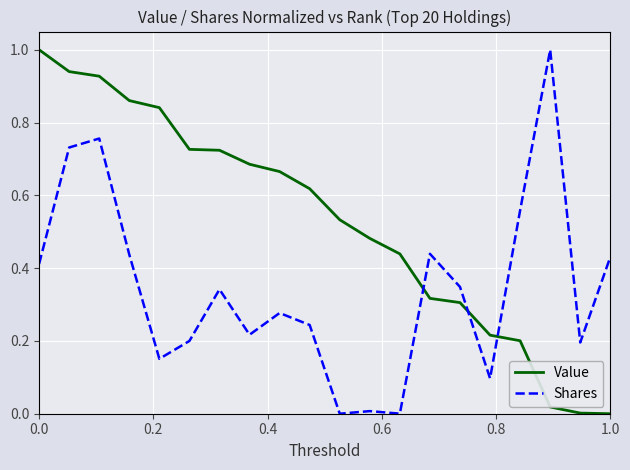

What is the difference between the maximum and minimum values in the Shares series?

1.0